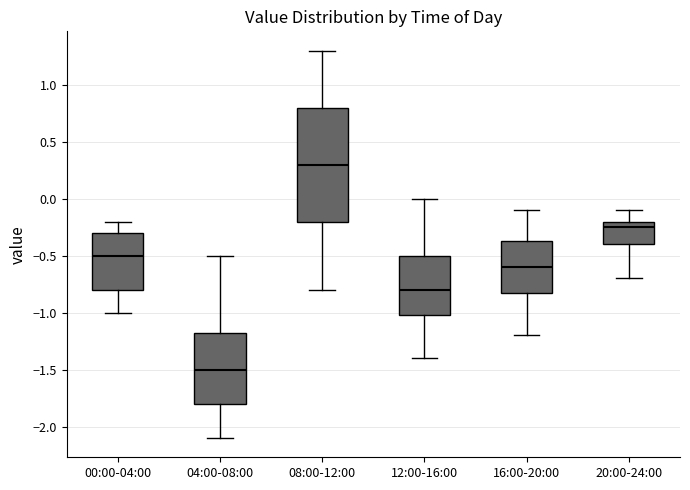

Where does the median line of the box for 04:00-08:00 sit on the y-axis? The values are not printed on the chart, so give them approximately, as read against the axis.

-1.50